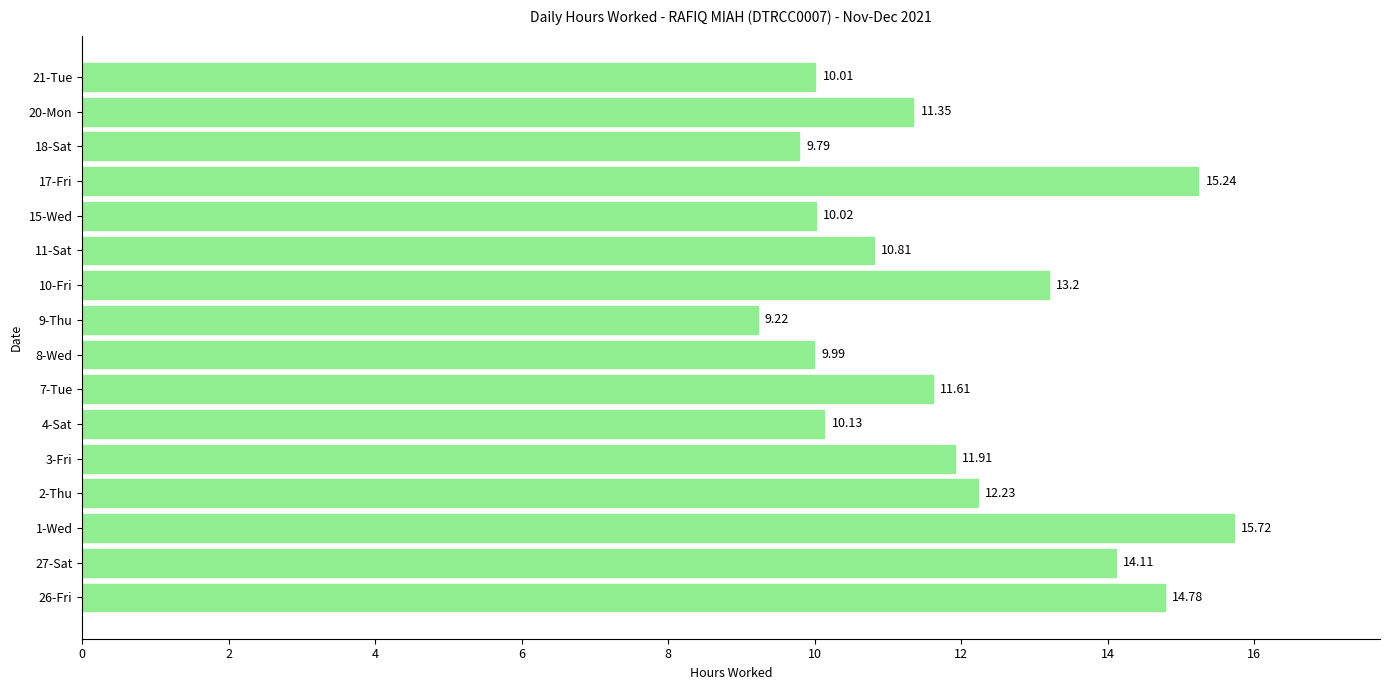

At which label is the value closest to 12?

3-Fri